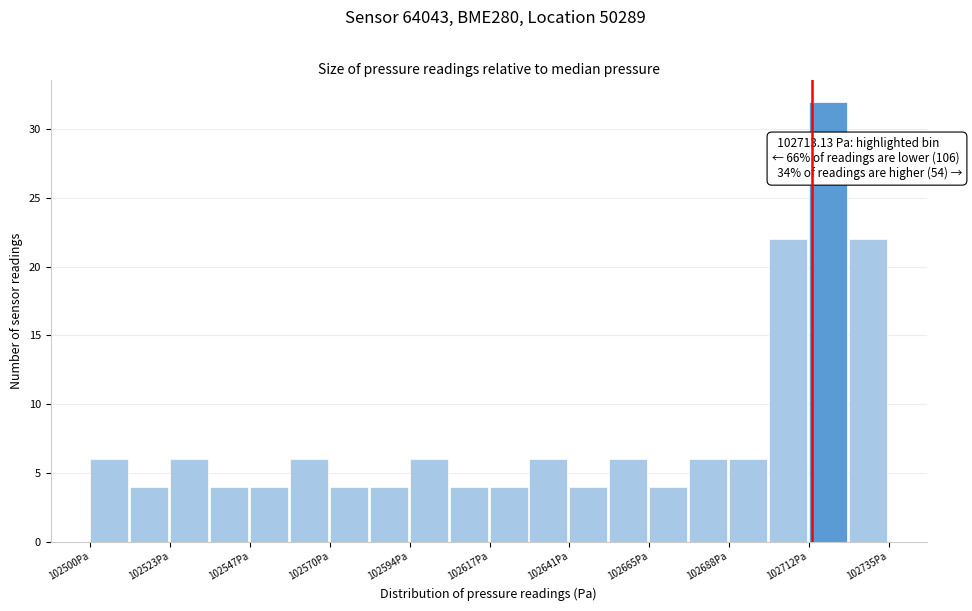

Read against the x-axis, roughly where is the centre of the tallest bar?

102720